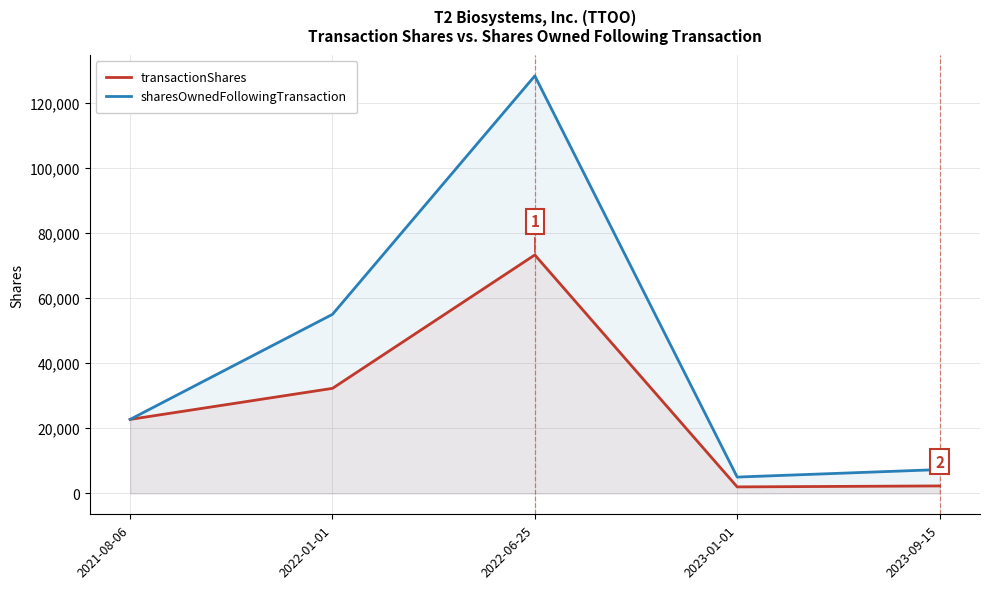

Which has a higher value, 2022-06-25 or 2022-01-01?

2022-06-25